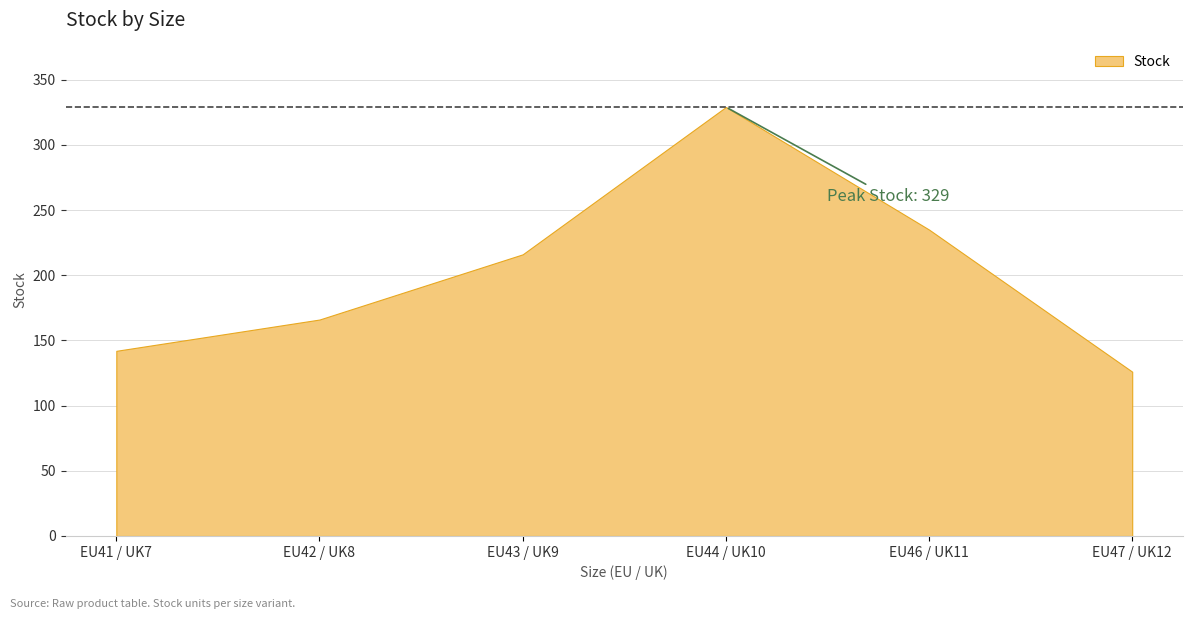

Is it true that the value at EU46 / UK11 is 391?

False